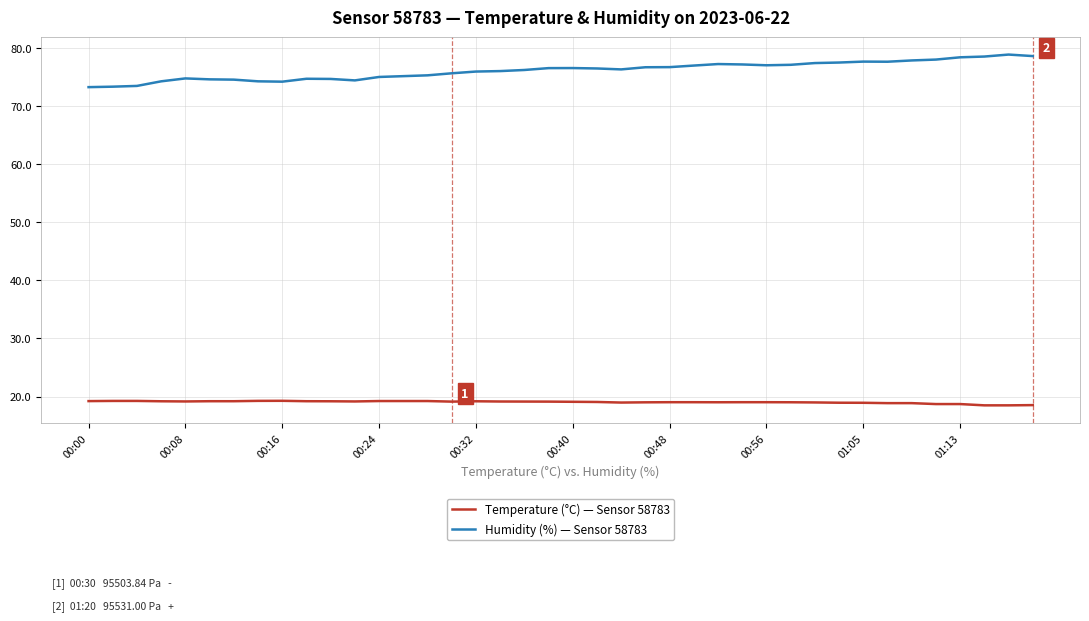

What is the sum of all Temperature (°C) — Sensor 58783 values?

762.2